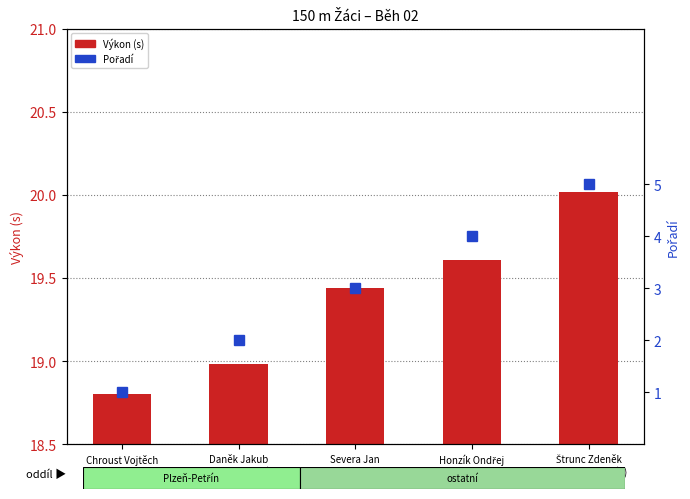

List the labels in order of Výkon (s) value, largest first.

Štrunc Zdeněk
(SG Plzeň-Petřín), Honzík Ondřej
(Baník Stříbro), Severa Jan
(ŠKODA Plzeň), Daněk Jakub
(SG Plzeň-Petřín), Chroust Vojtěch
(Klatovy)